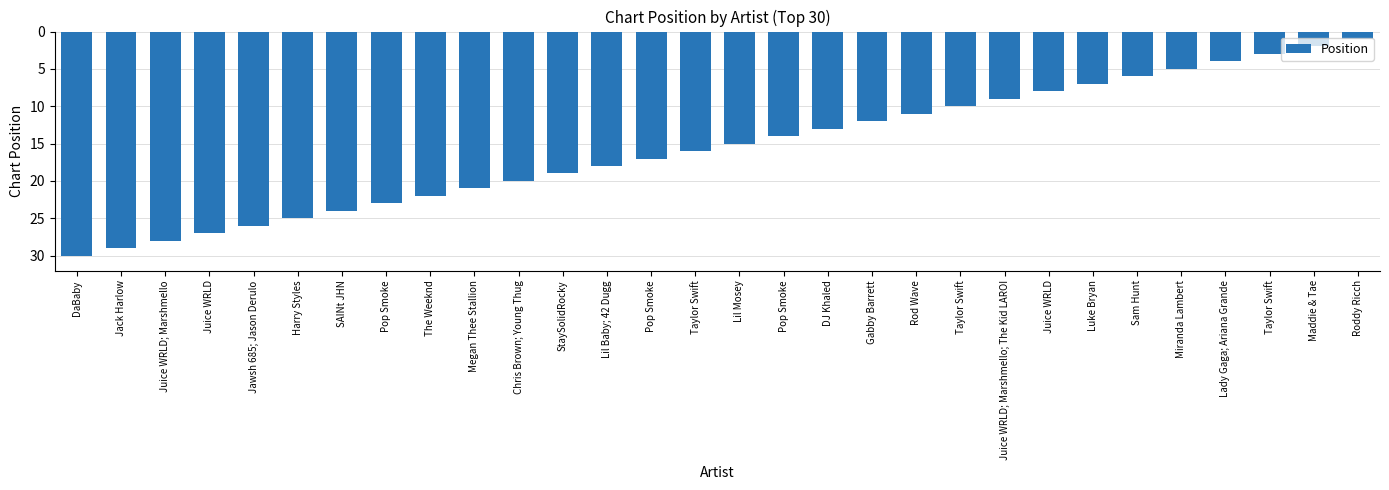

At which label is the value closest to 15?

Lil Mosey